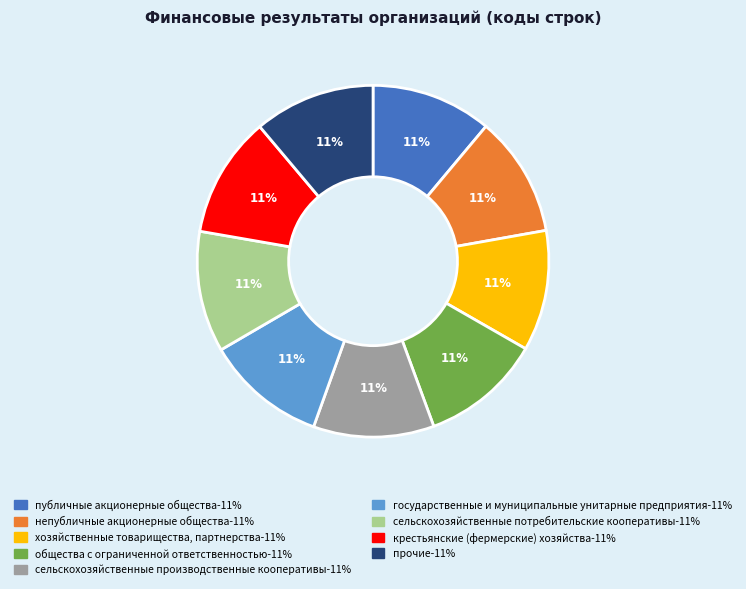

To the nearest percent, what is the average slice percentage?

11%